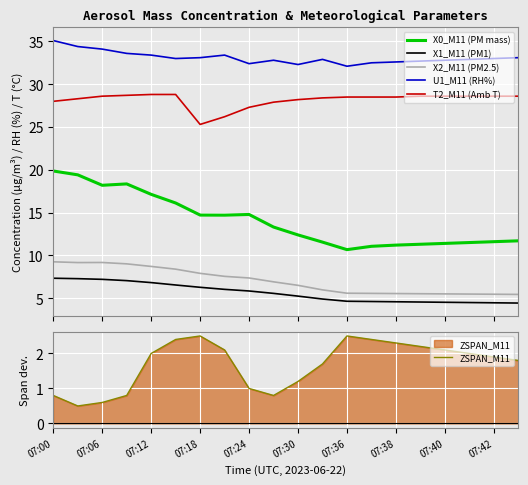

What are all the series names shown in the legend?

X0_M11 (PM mass), X1_M11 (PM1), X2_M11 (PM2.5), U1_M11 (RH%), T2_M11 (Amb T), ZSPAN_M11